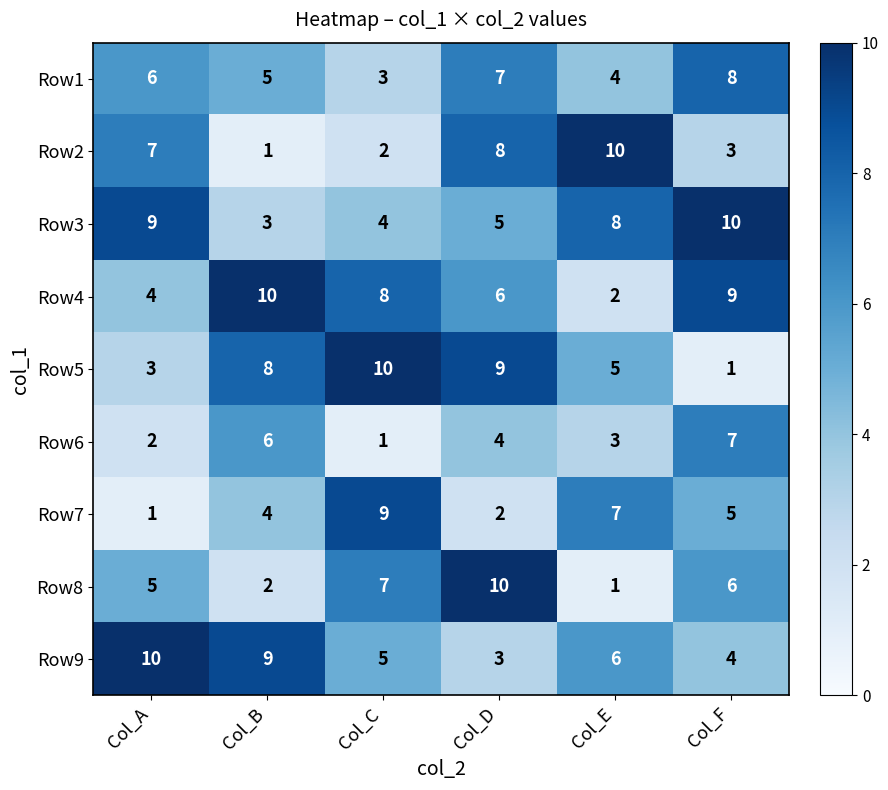

How many categories are shown in the chart?

6